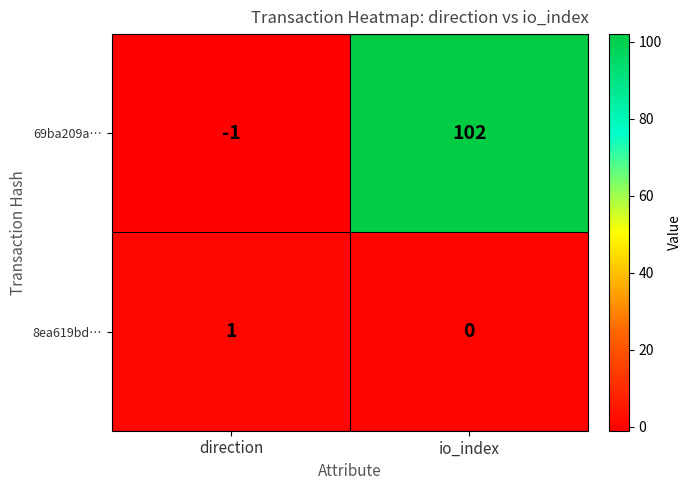

Which category has the highest value in the 69ba209a… series?

io_index